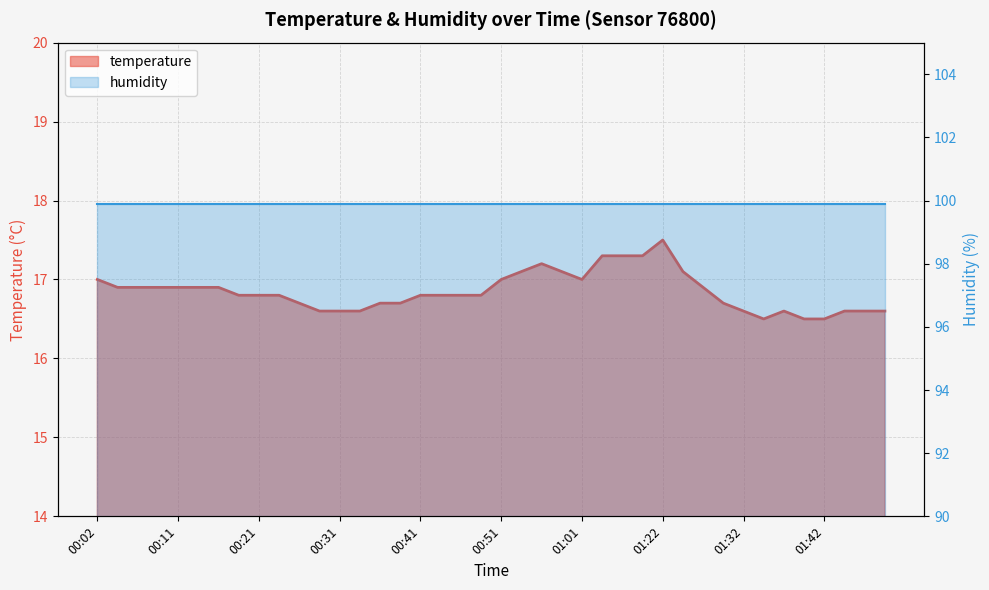

Does the chart display data point markers on the line(s)?

No